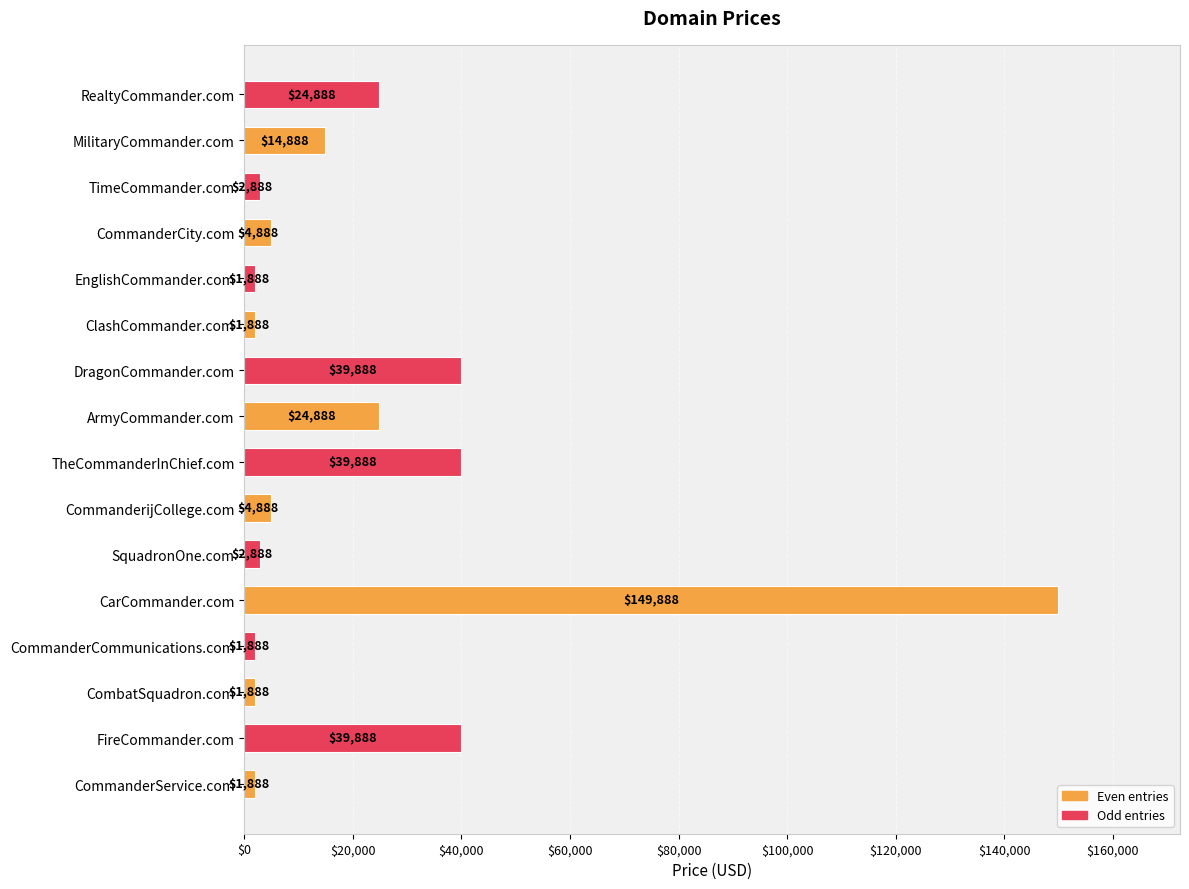

What is the ratio of the value at TheCommanderInChief.com to the value at MilitaryCommander.com?

2.7